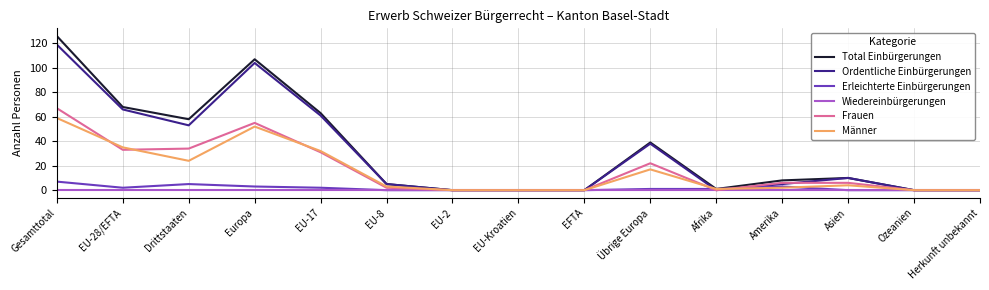

Reading right to left, list all the values displayed in this chart.

Total Einbürgerungen: 0	0	10	8	1	39	0	0	0	5	63	107	58	68	126
Ordentliche Einbürgerungen: 0	0	10	5	0	38	0	0	0	5	61	104	53	66	119
Erleichterte Einbürgerungen: 0	0	0	3	1	1	0	0	0	0	2	3	5	2	7
Wiedereinbürgerungen: 0	0	0	0	0	0	0	0	0	0	0	0	0	0	0
Frauen: 0	0	6	6	0	22	0	0	0	2	31	55	34	33	67
Männer: 0	0	4	2	1	17	0	0	0	3	32	52	24	35	59